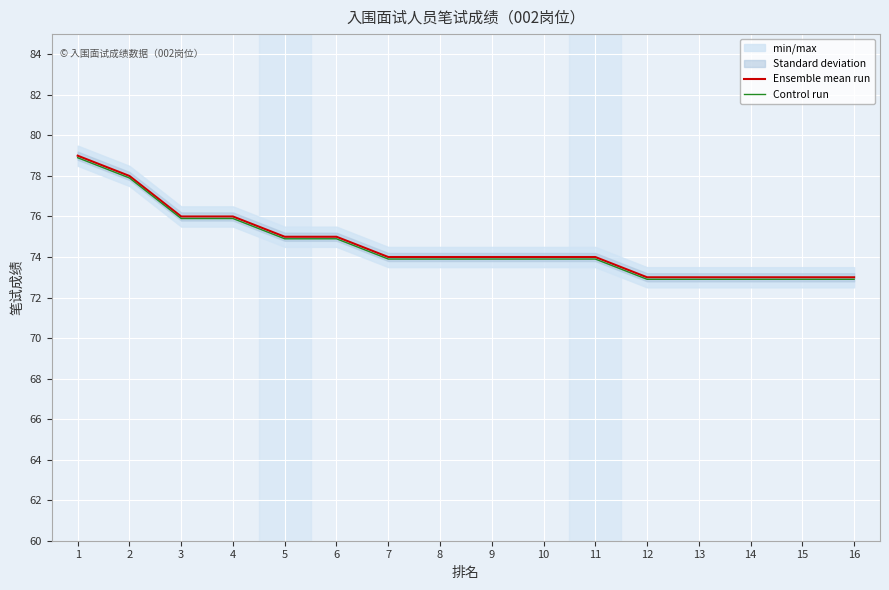

What is the highest value of the Control run series?

78.9